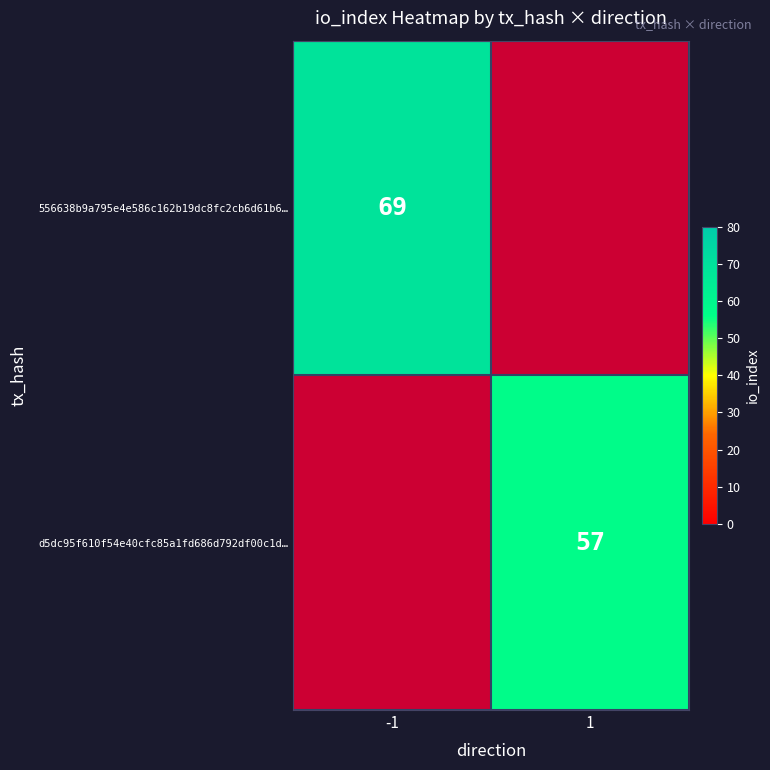

The d5dc95f610f54e40cfc85a1fd686d792df00c1d… series shows 14 at 1. True or false?

False